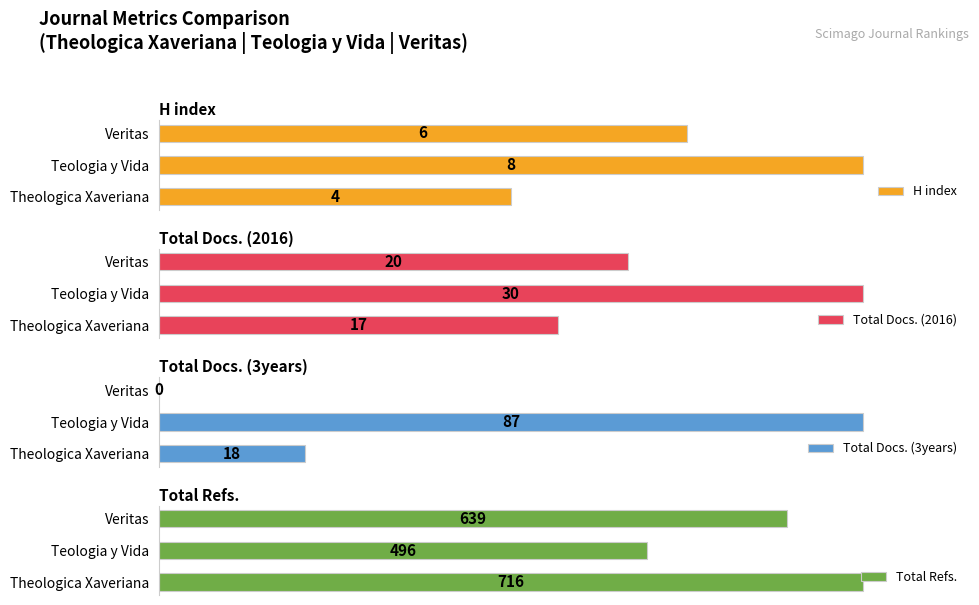

Is it true that Total Docs. (2016) equals 30 at Teologia y Vida?

True